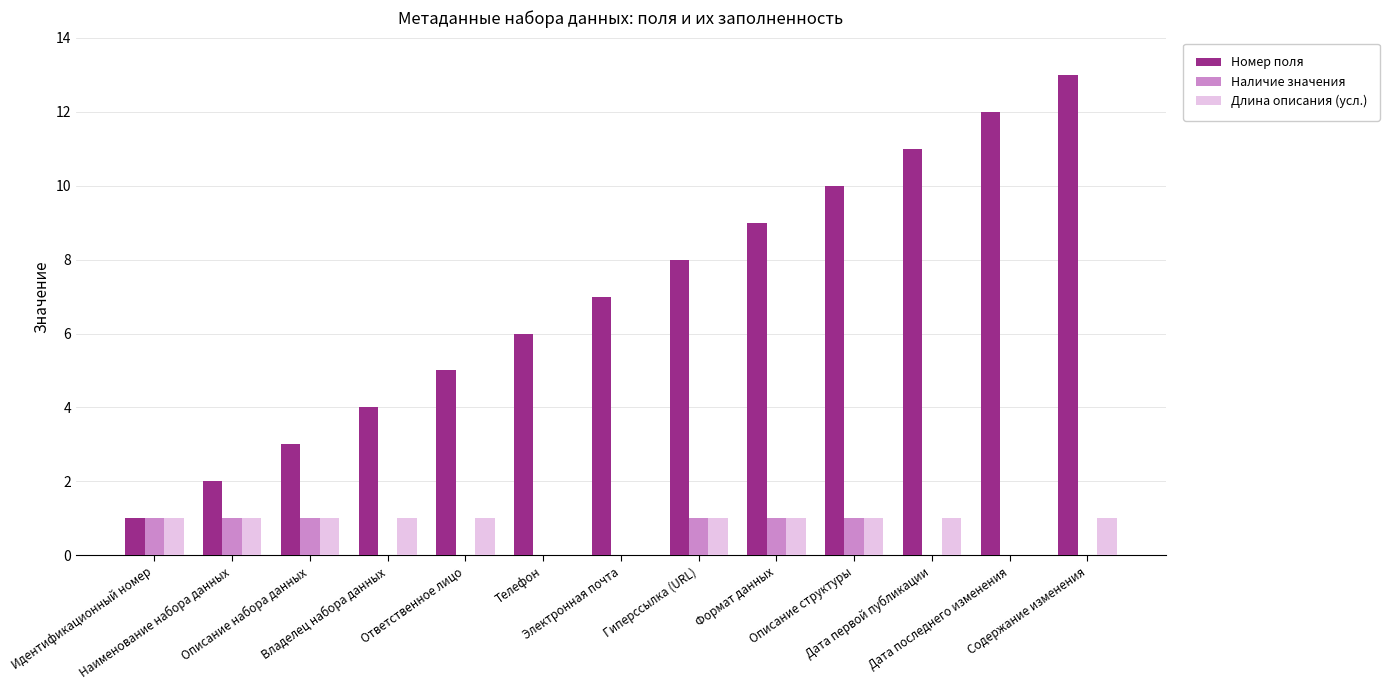

Which series has the largest total across all categories?

Номер поля